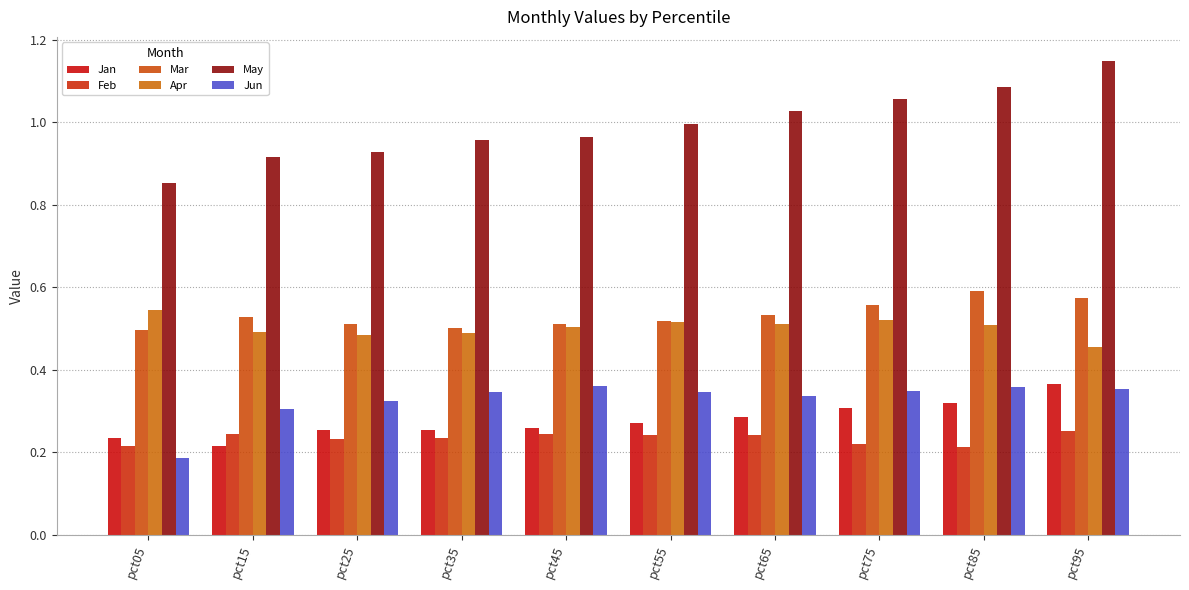

What is the minimum value for Mar?

0.5